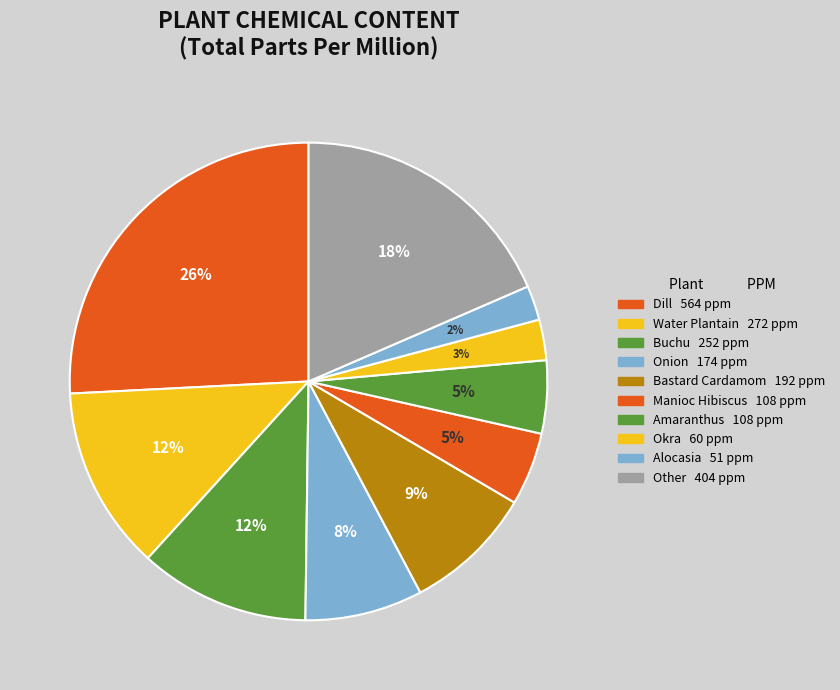

Count the number of slices in the pie.

10